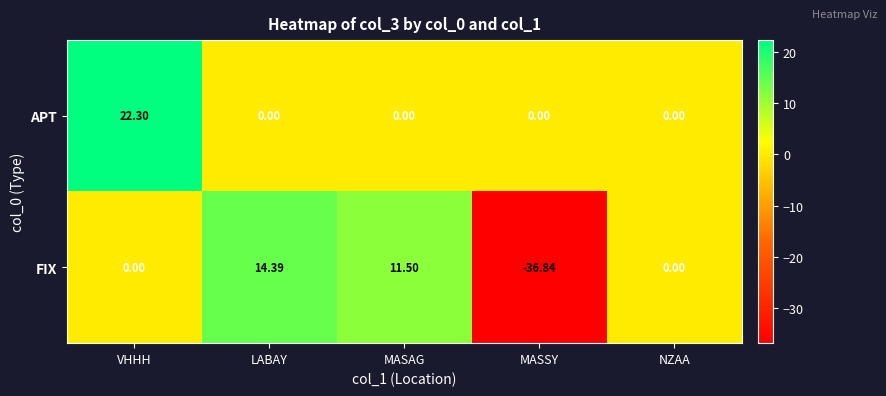

What is the spread (max minus min) of values at MASSY?

36.8